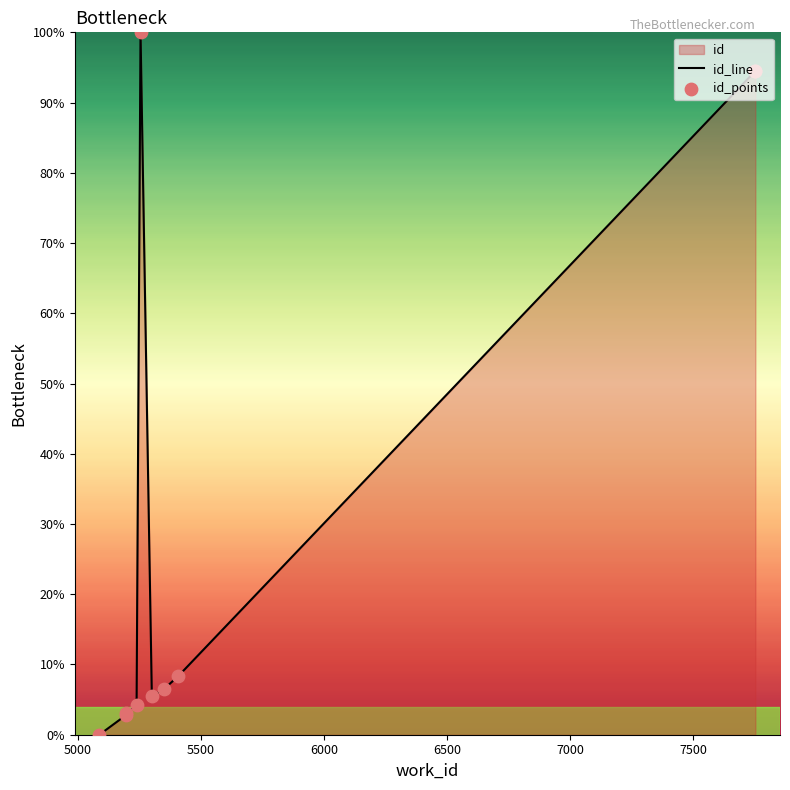

Which series has the largest total across all categories?

id_line